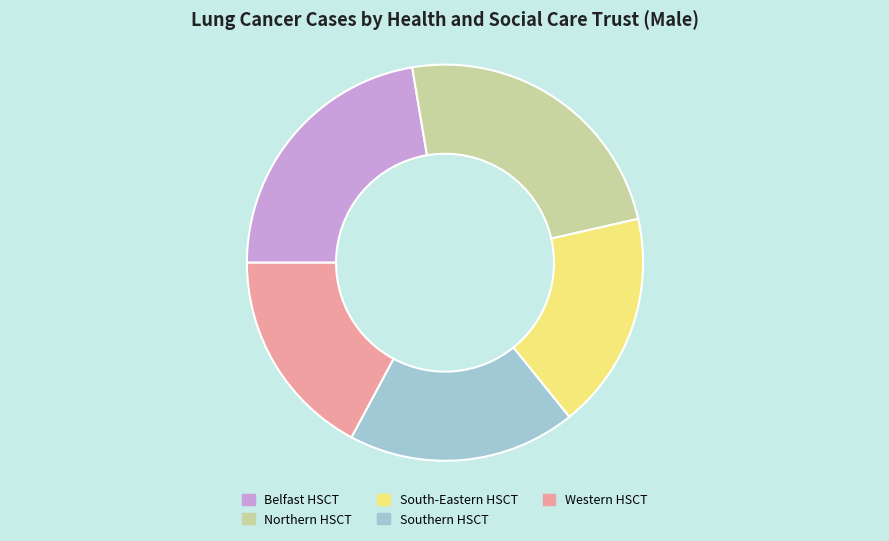

Rank the categories by value from lowest to highest.

Western HSCT, South-Eastern HSCT, Southern HSCT, Belfast HSCT, Northern HSCT